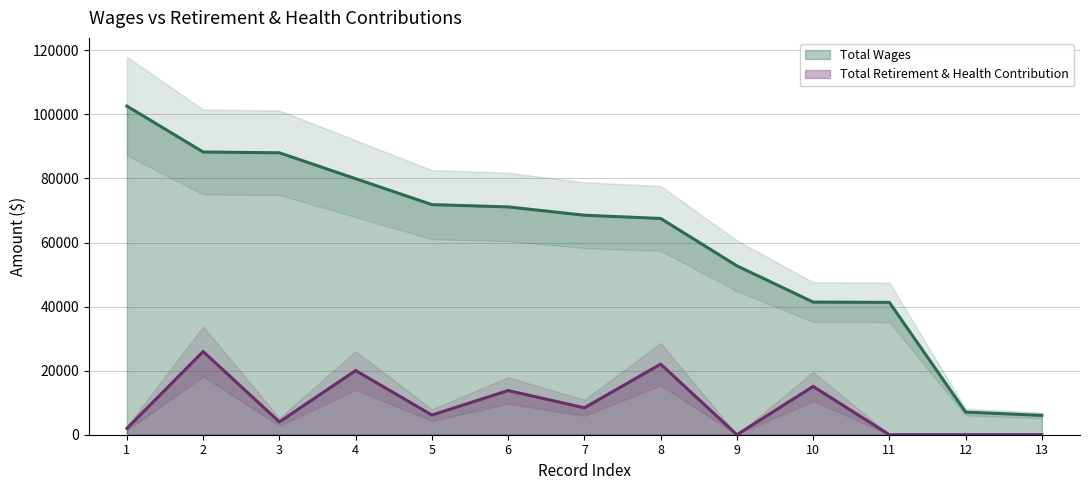

What is the maximum value shown in the chart?

102603